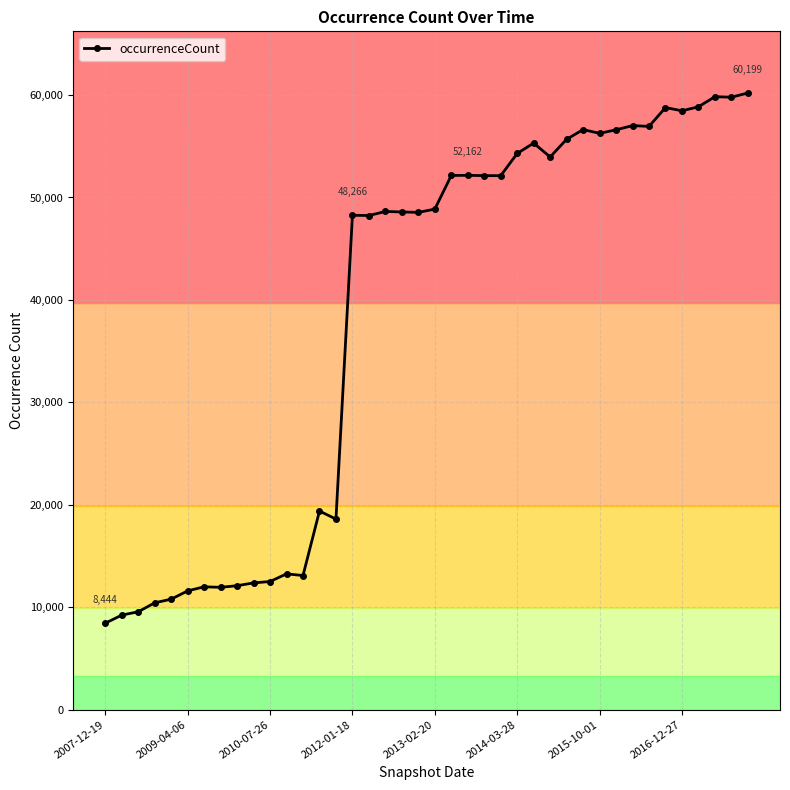

What is the smallest value displayed?

8444